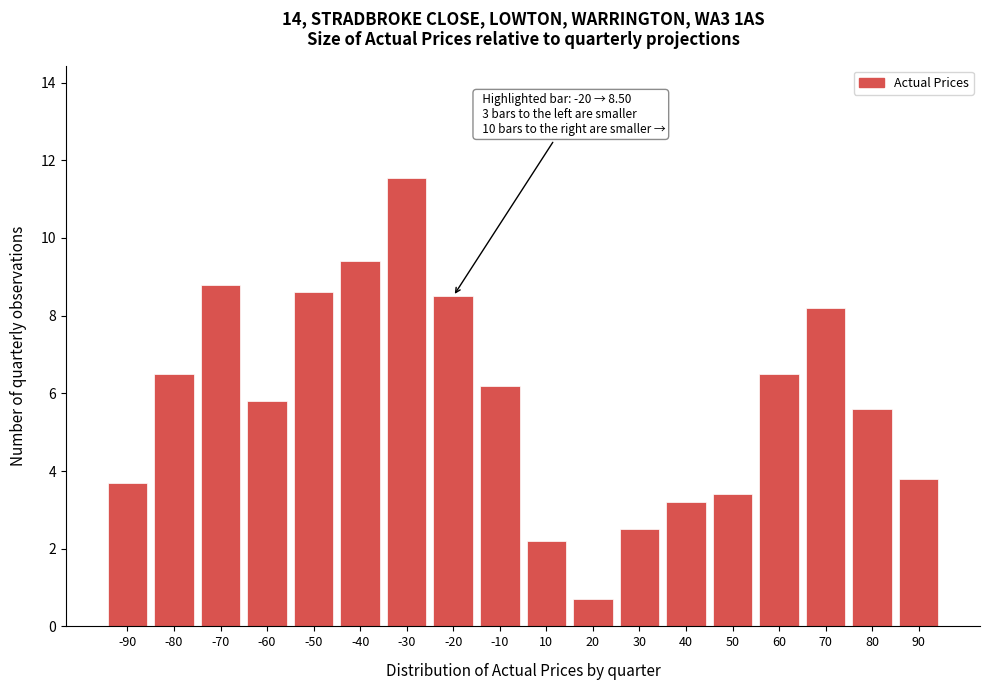

Reading right to left, extract all data points from this chart.

3.8	5.6	8.2	6.5	3.4	3.2	2.5	0.7	2.2	6.2	8.5	11.6	9.4	8.6	5.8	8.8	6.5	3.7